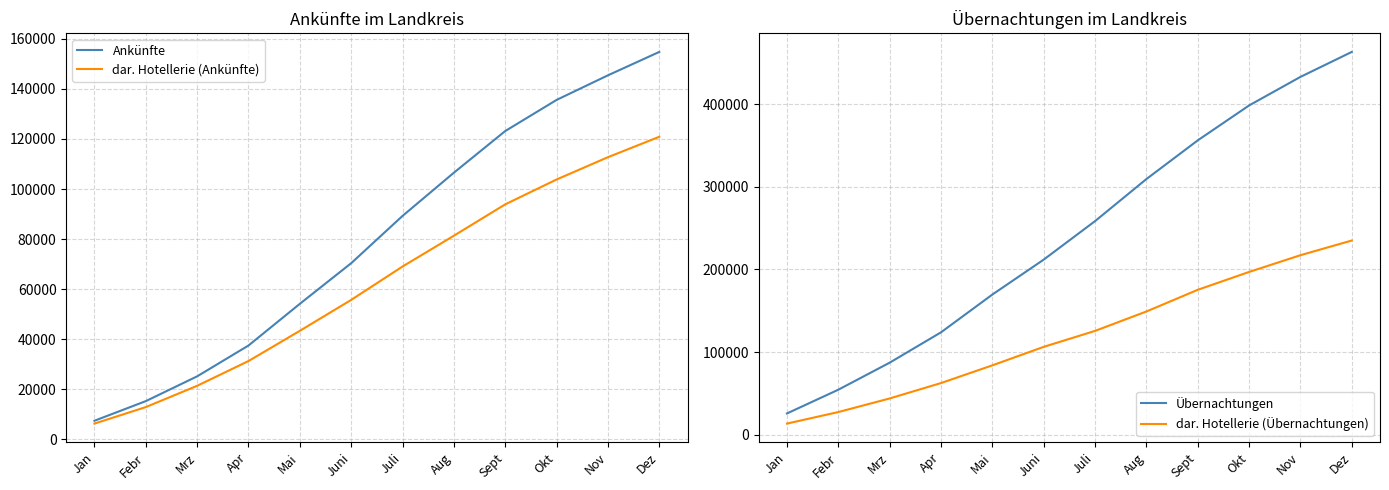

At which label is Übernachtungen closest to 244375?

Juli